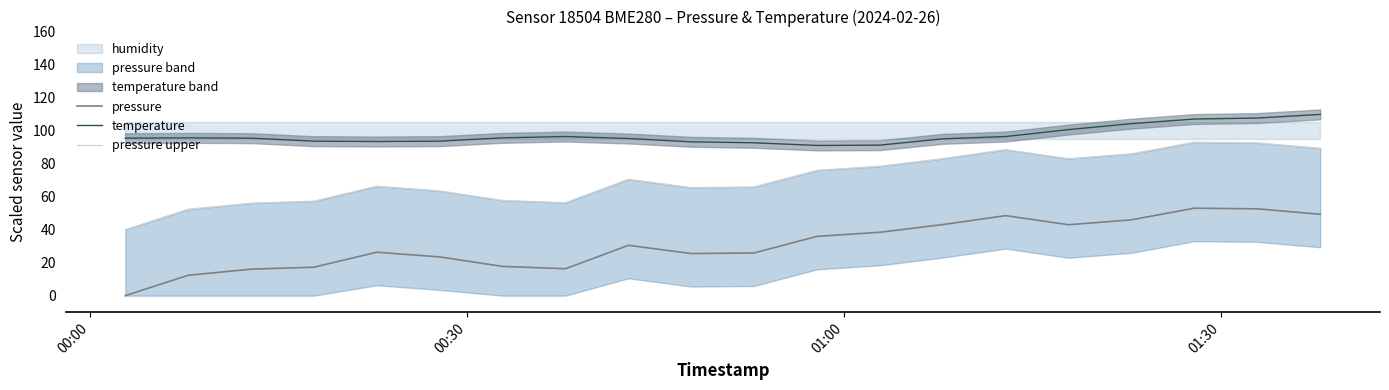

How many values in the pressure upper series exceed 70?

10